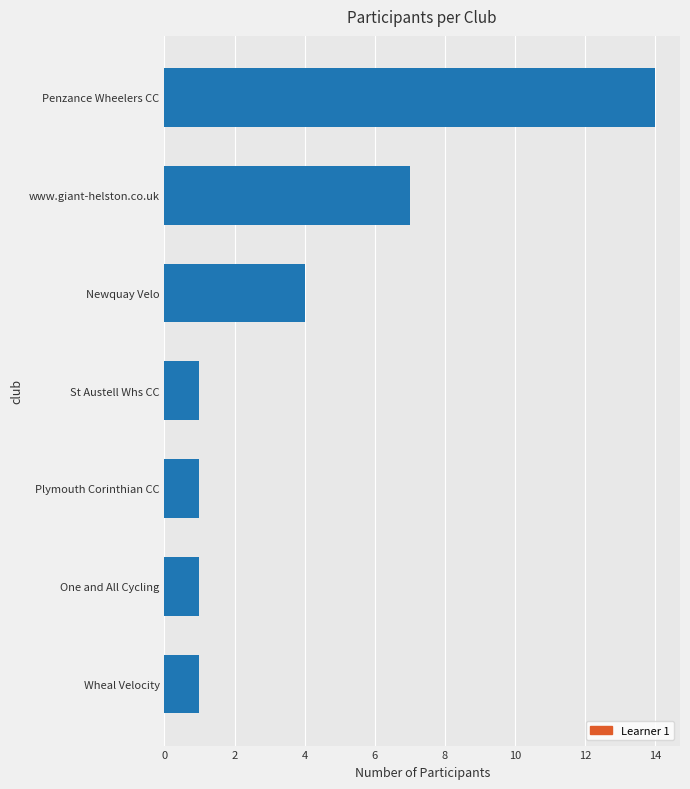

Between St Austell Whs CC and Penzance Wheelers CC, which is larger?

Penzance Wheelers CC